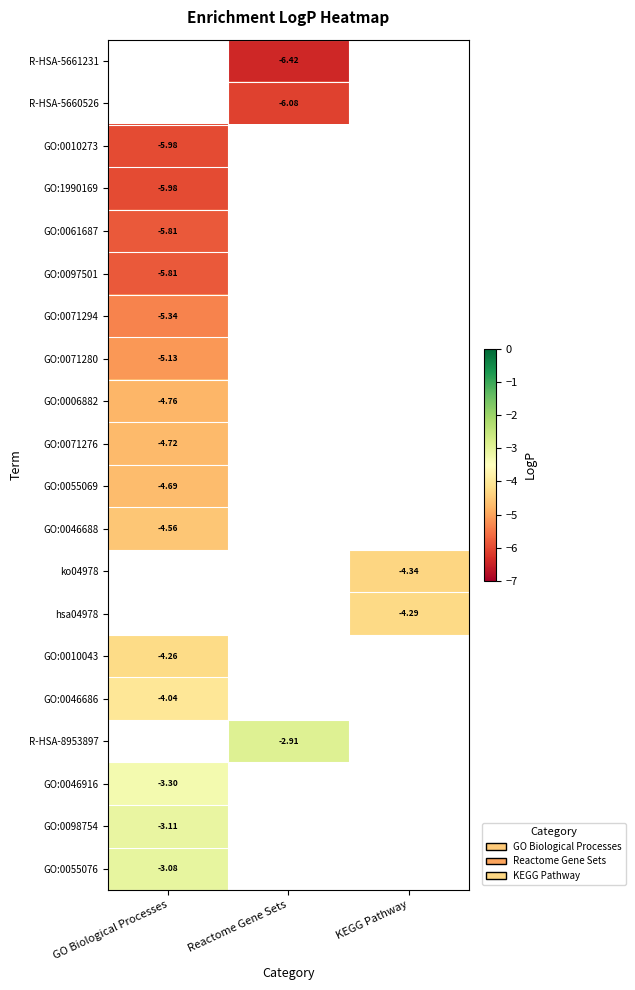

Rank the series by their maximum value, from lowest to highest.

R-HSA-5661231, R-HSA-5660526, GO:0010273, GO:1990169, GO:0061687, GO:0097501, GO:0071294, GO:0071280, GO:0006882, GO:0071276, GO:0055069, GO:0046688, ko04978, hsa04978, GO:0010043, GO:0046686, R-HSA-8953897, GO:0046916, GO:0098754, GO:0055076